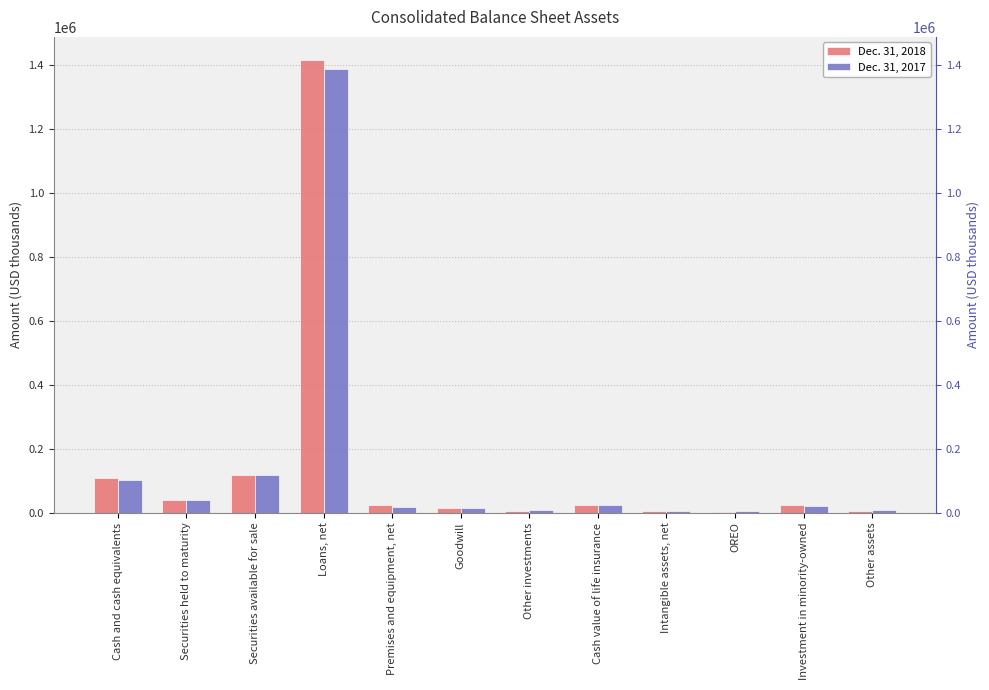

Which series has the largest range (max minus min)?

Dec. 31, 2018